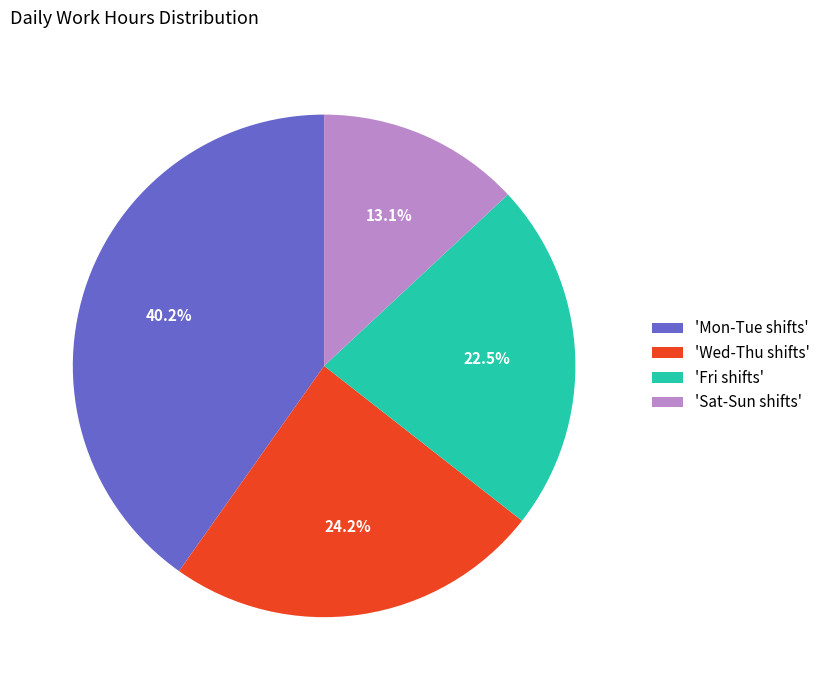

Approximately how many times larger is the value at 'Mon-Tue shifts' compared to 'Fri shifts'?

1.8